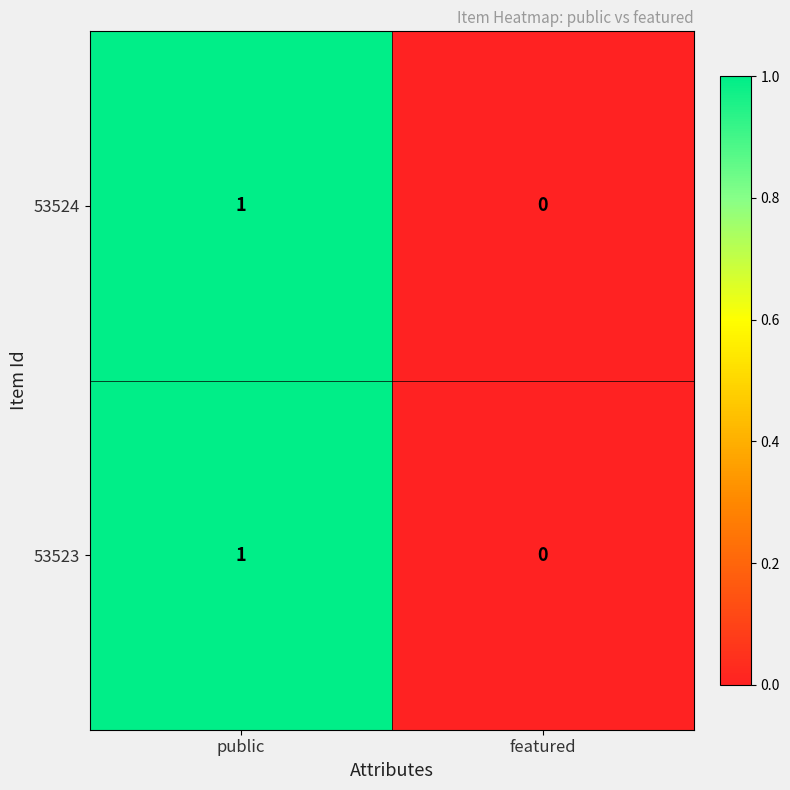

What is the greatest value displayed?

1